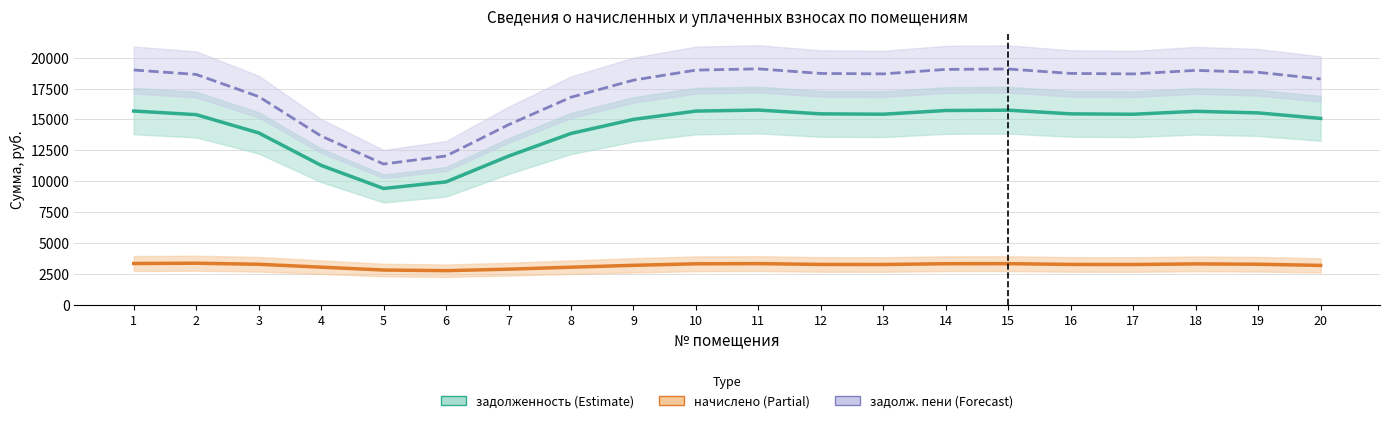

What is the minimum value for задолж. пени (Forecast)?

11394.5